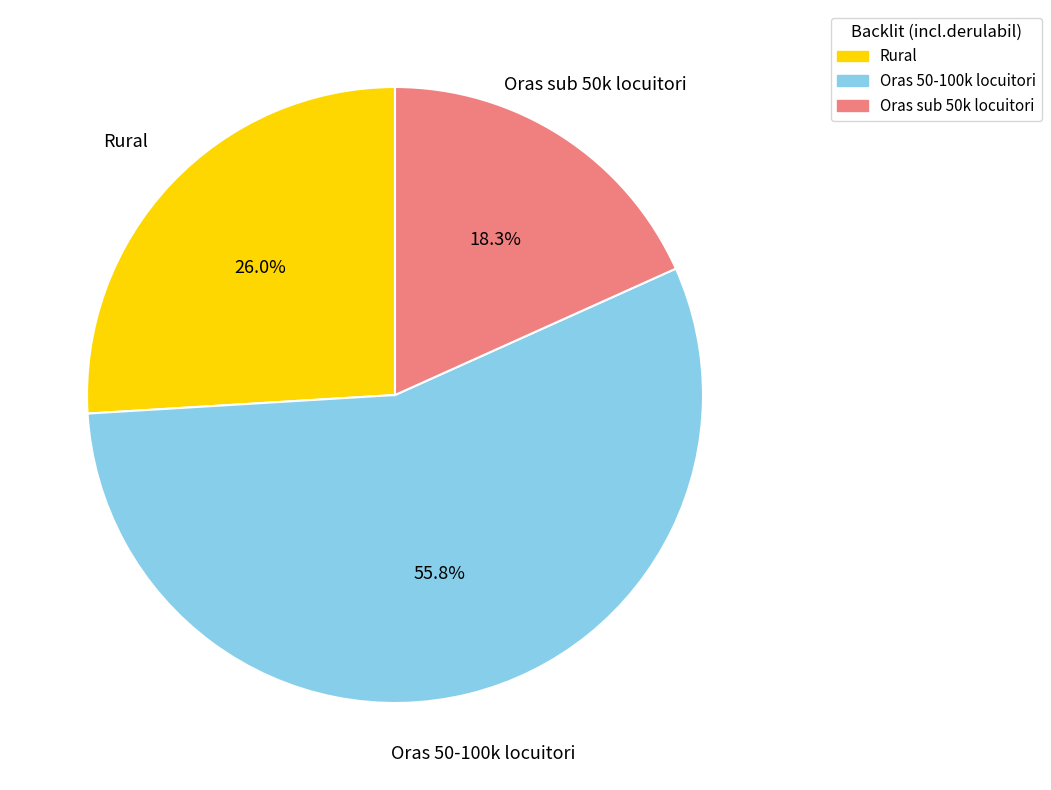

Combined, do Rural and Oras sub 50k locuitori account for over 50%?

No